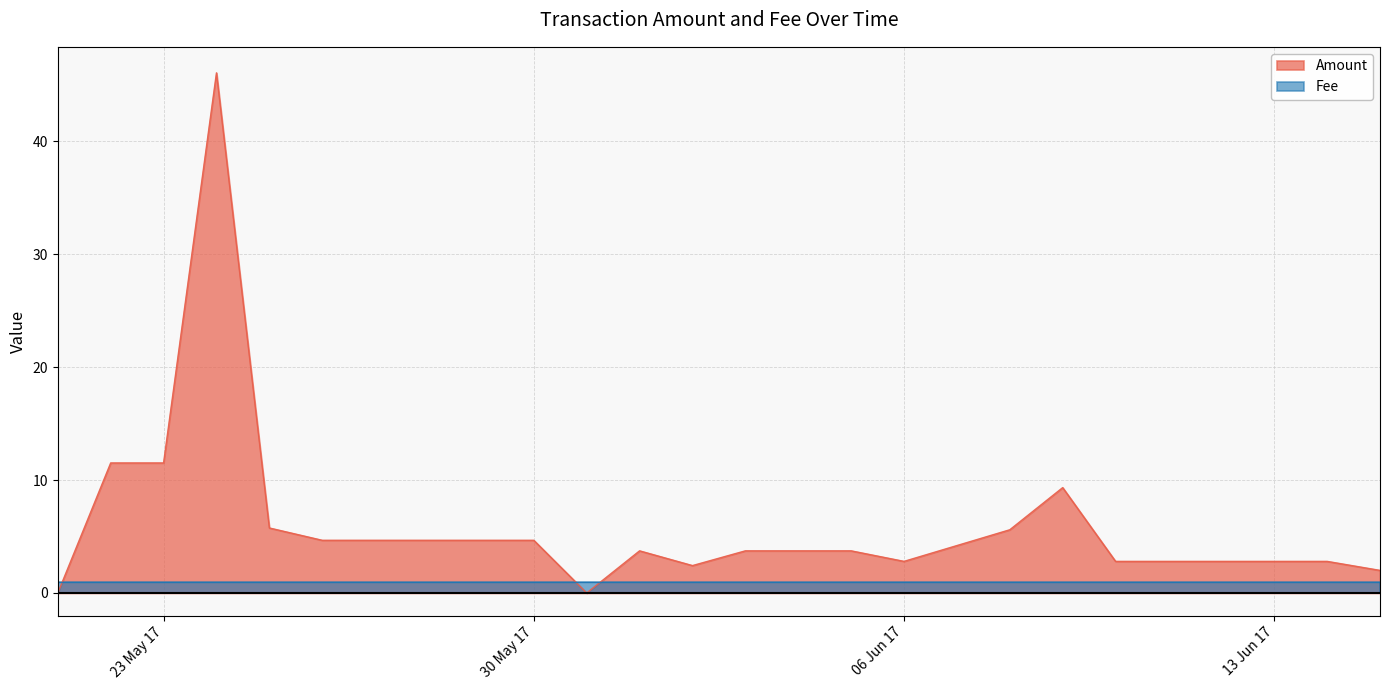

Which has a higher value, 2017-05-21 or 2017-06-05?

2017-06-05